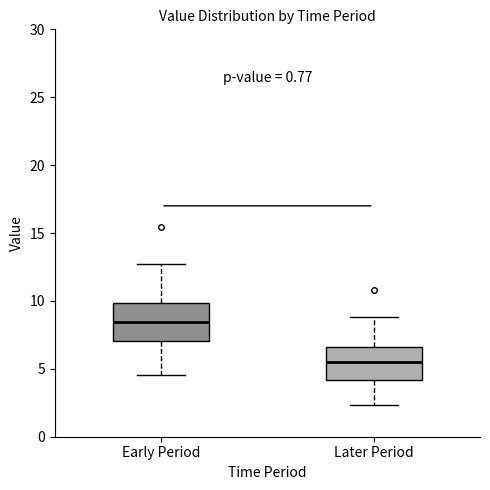

Where is the upper edge of the box for Later Period on the y-axis? The values are not printed on the chart, so give them approximately, as read against the axis.

6.5